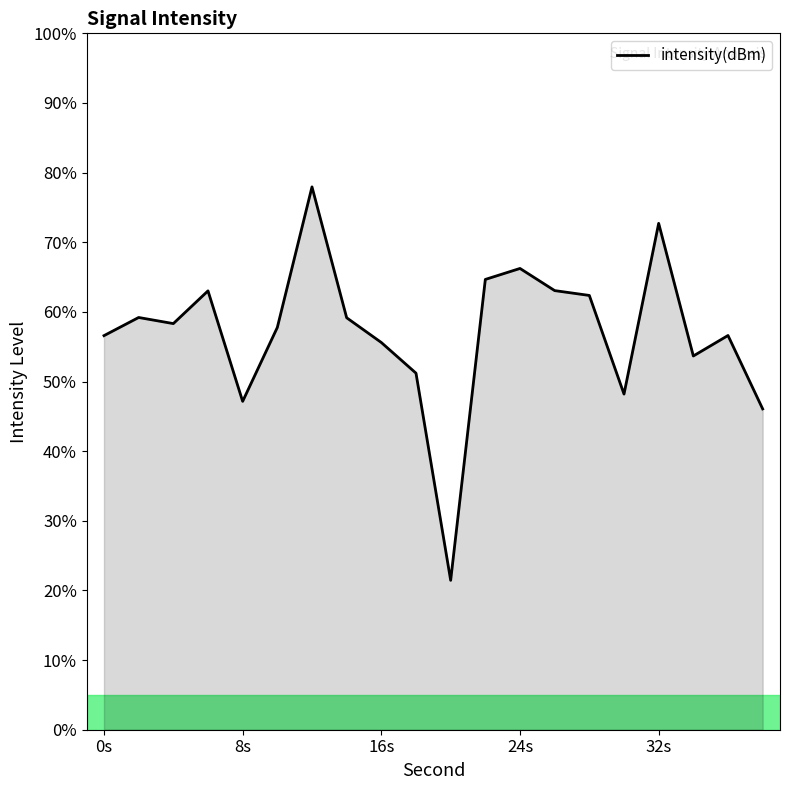

What is the smallest value displayed?

21.5